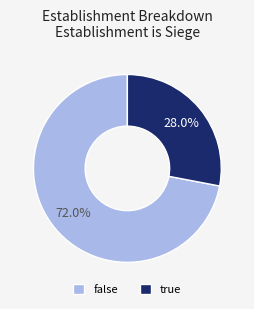

To the nearest percent, what is the combined percentage of true and false?

100%